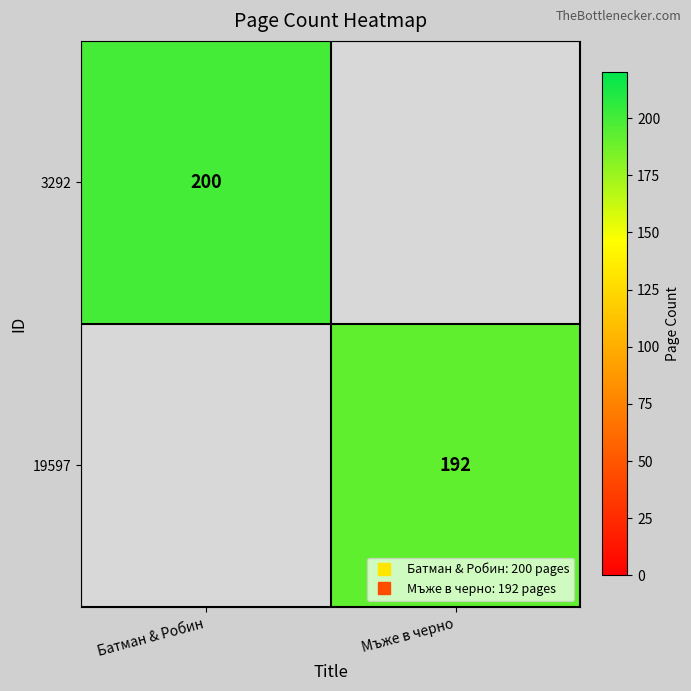

Is it true that 3292 equals 200.0 at Батман & Робин?

True